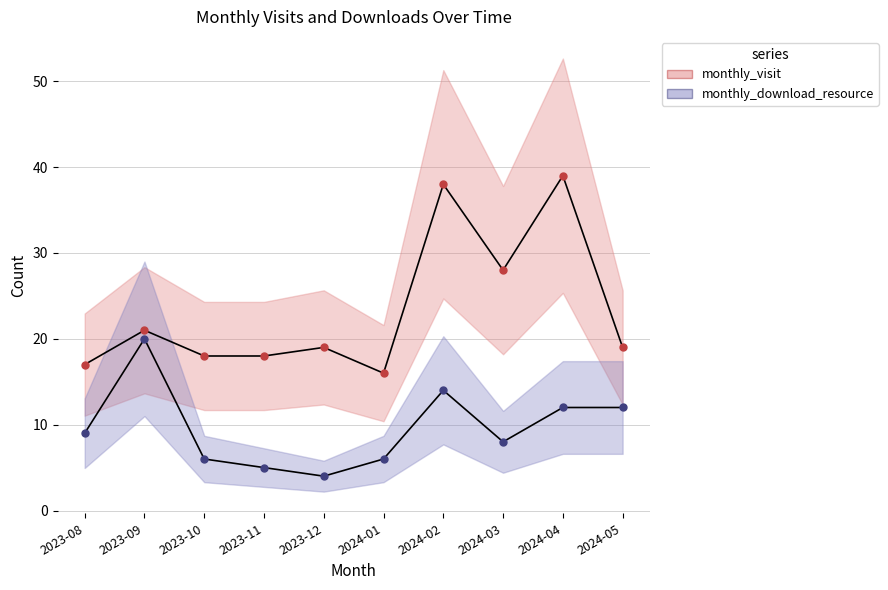

Is the value of monthly_visit at 2023-11 greater than the value of monthly_download_resource at 2024-03?

Yes